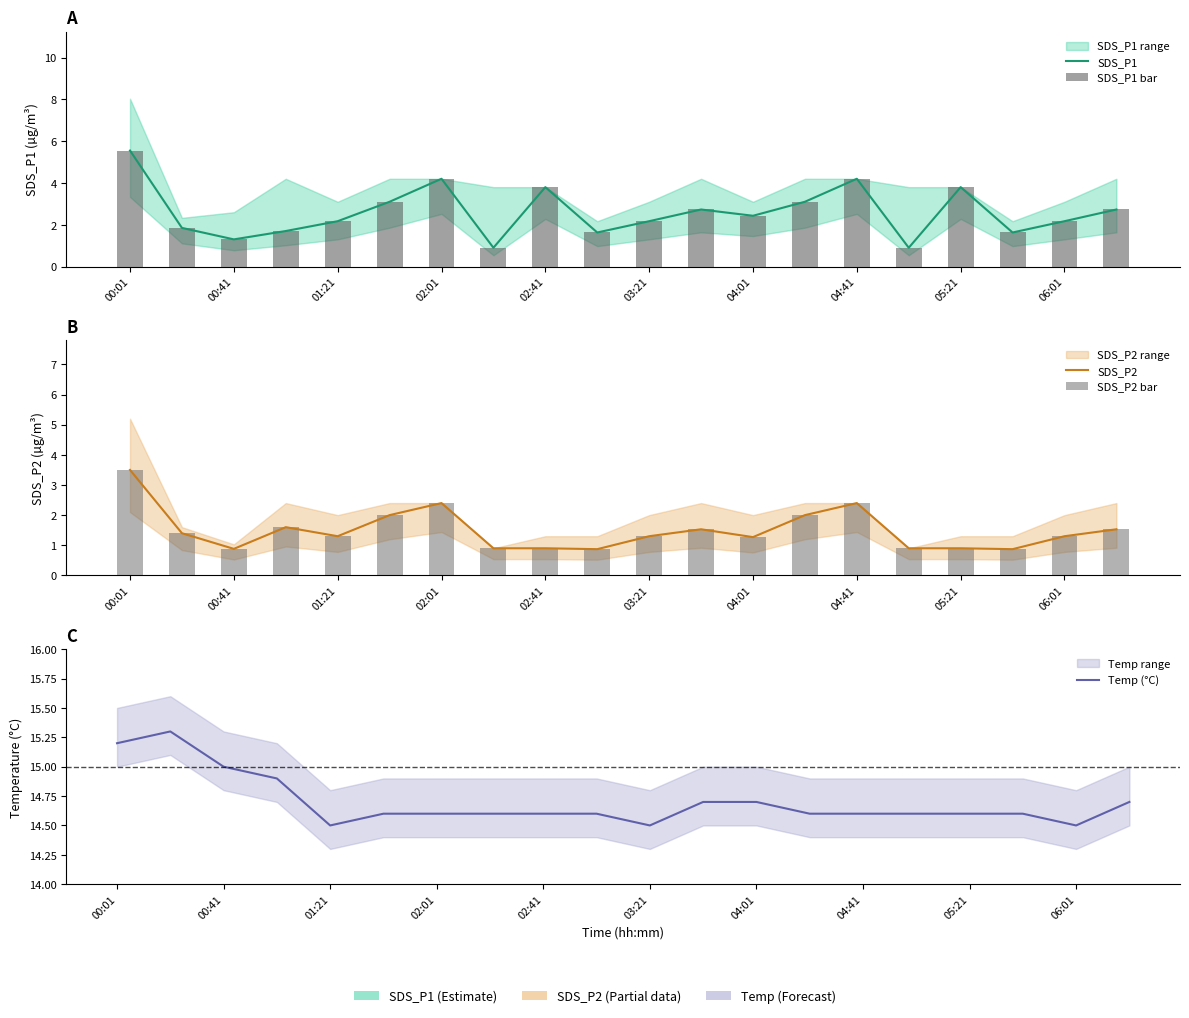

Rank the series by their maximum value, from lowest to highest.

SDS_P2, SDS_P2 bar, SDS_P1, SDS_P1 bar, Temp (°C)